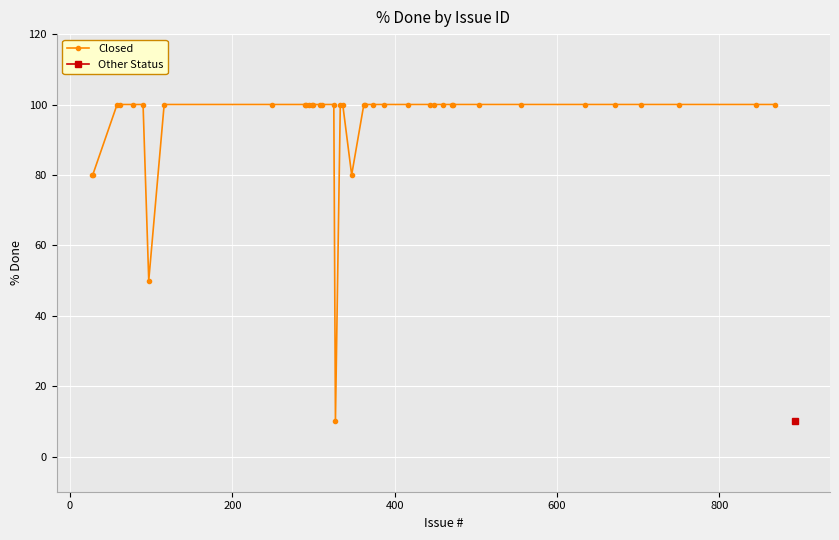

What are all the series names shown in the legend?

Closed, Other Status